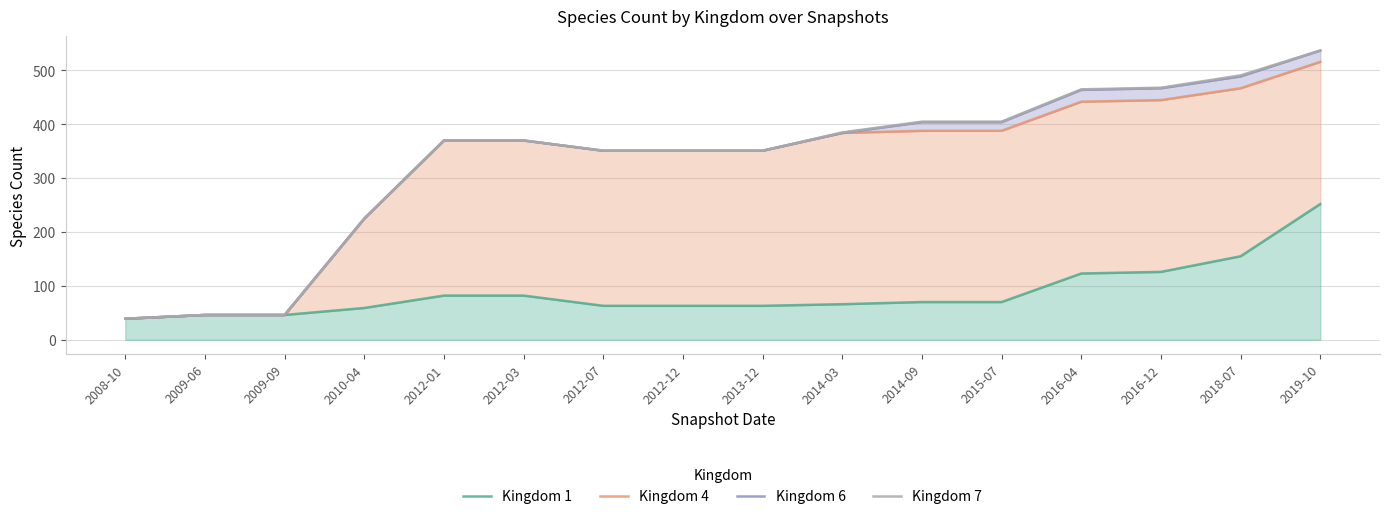

Where does the Kingdom 1 series first go above 70?

2012-01